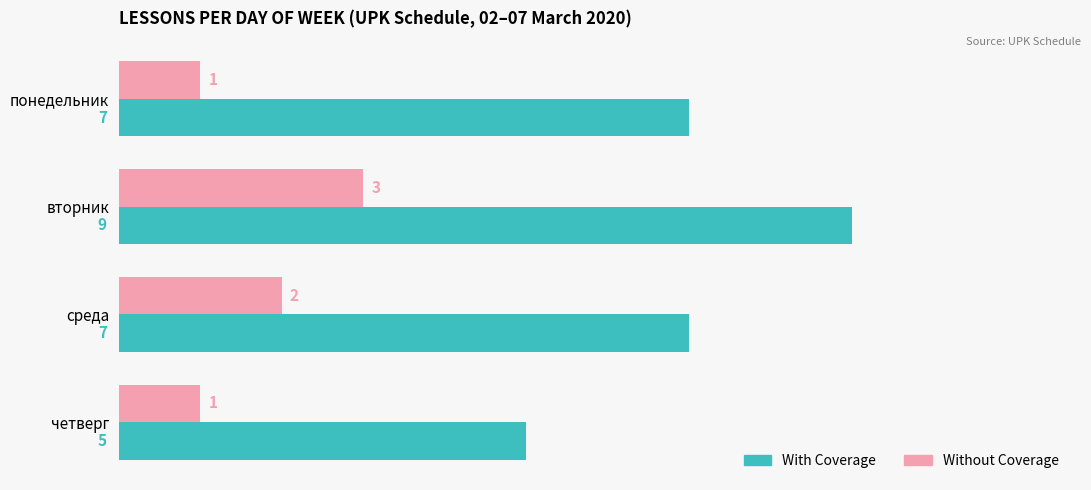

What is the sum of the With Coverage values at четверг and вторник?

14